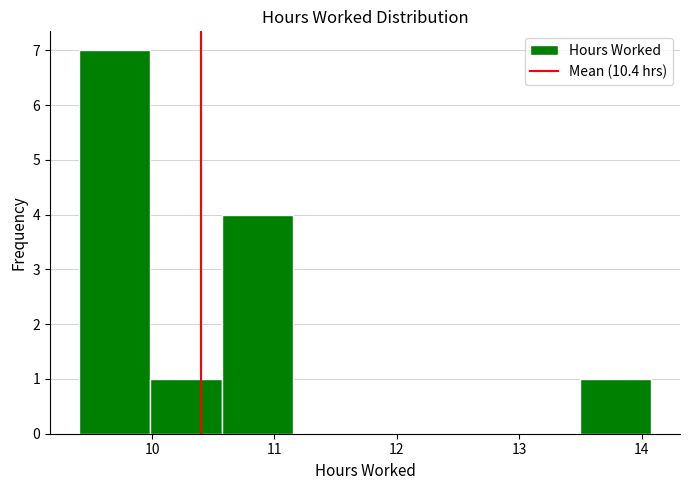

Reading left to right, transcribe this chart: for each bar, give the range it covers on the x-axis and its height. Neither the bar edges nor the heights are printed on the chart, so give them approximately, as read against the axes.

9.4 to 10.0: 7
10.0 to 10.6: 1
10.6 to 11.2: 4
11.2 to 11.7: 0
11.7 to 12.3: 0
12.3 to 12.9: 0
12.9 to 13.5: 0
13.5 to 14.1: 1